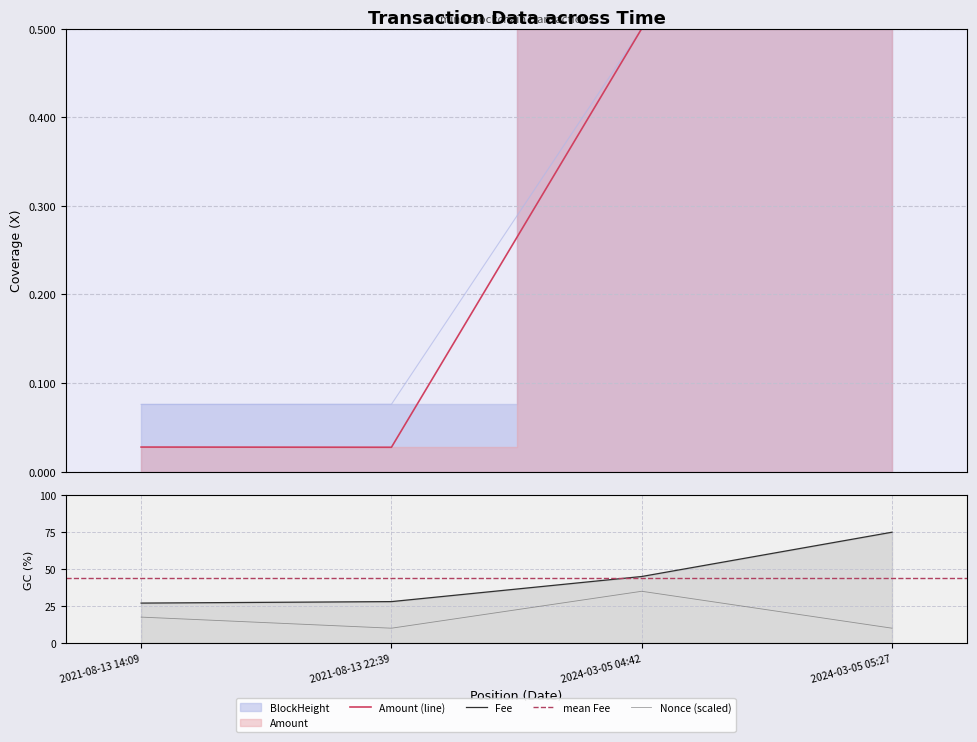

True or false: Fee has a value of 37.5 at 2021-08-13 14:09.

False